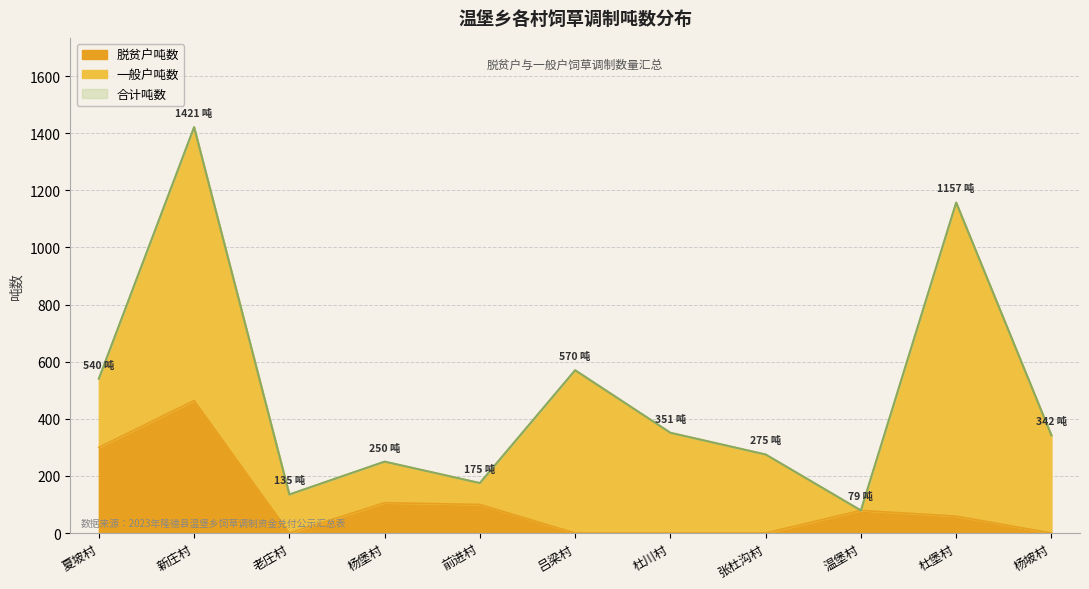

What is the value of the 合计吨数 point at the 3rd from the left?

135.0